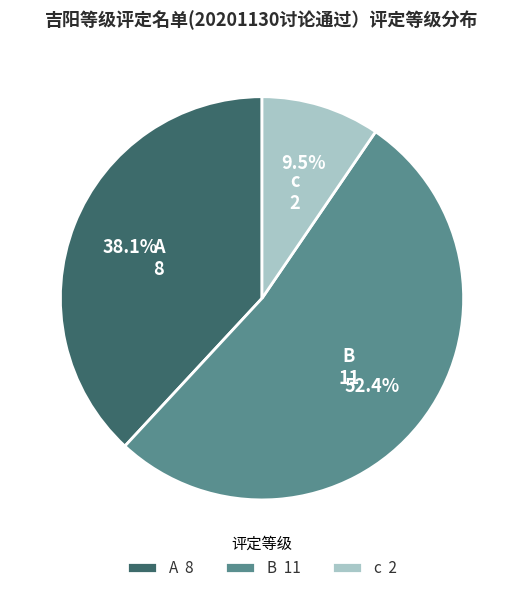

True or false: B accounts for 59% of the total.

False